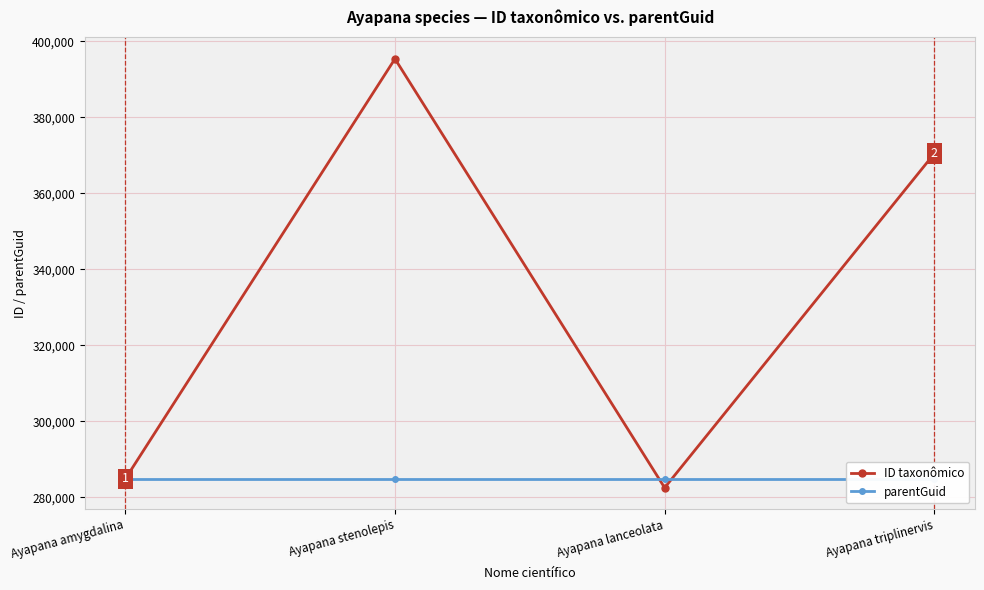

Which series has the widest spread of values?

ID taxonômico